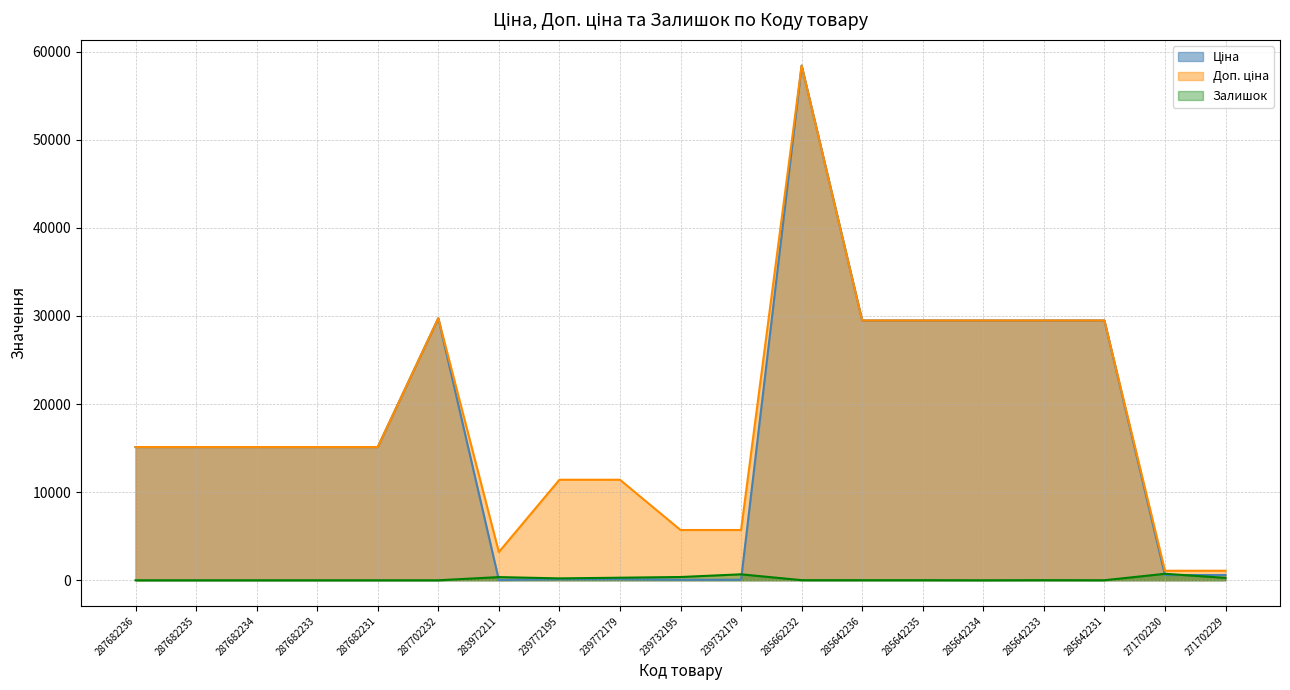

True or false: Залишок has a value of 1031.6 at 239732179.

False